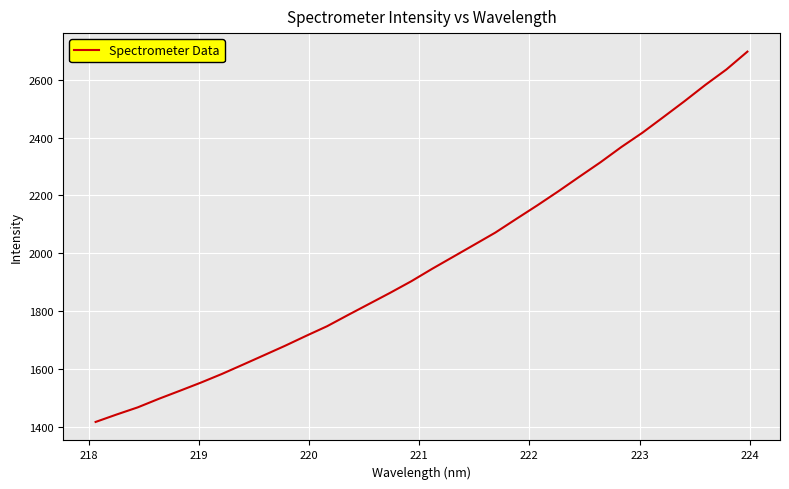

How many categories are shown in the chart?

32